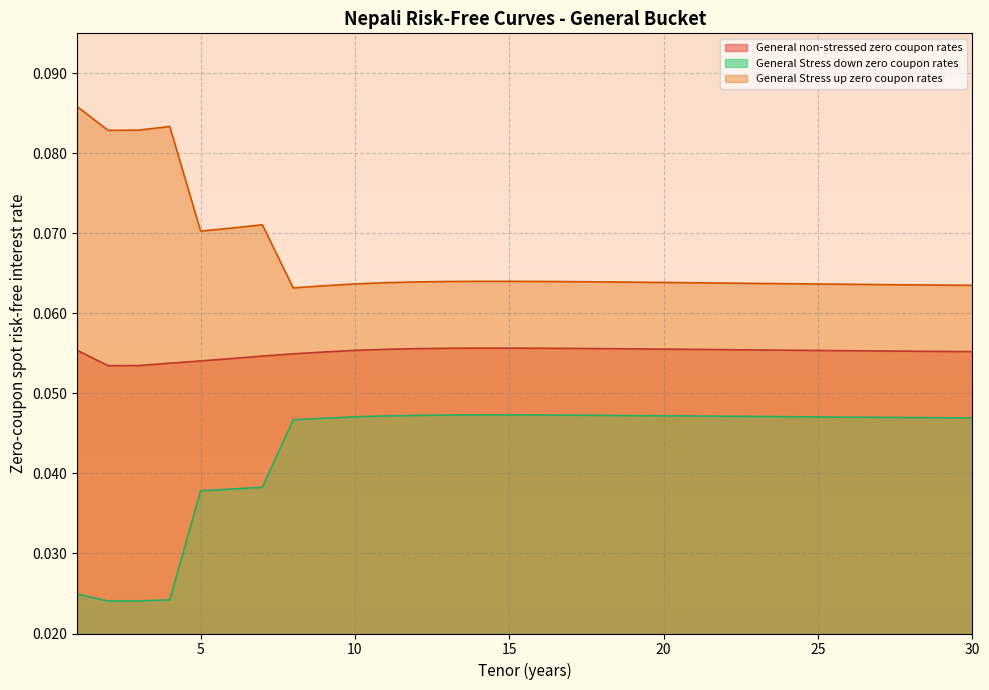

At 27, list the series in order from smallest to largest.

General Stress down zero coupon rates, General non-stressed zero coupon rates, General Stress up zero coupon rates